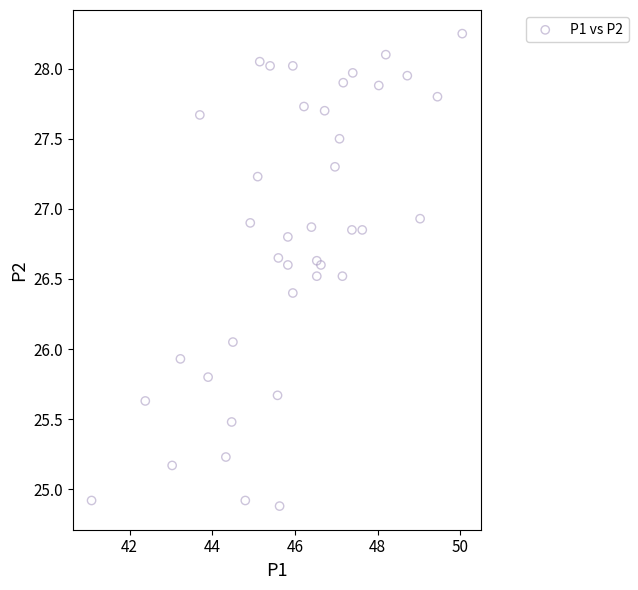

What is the range of Y values (max minus min)?

3.4